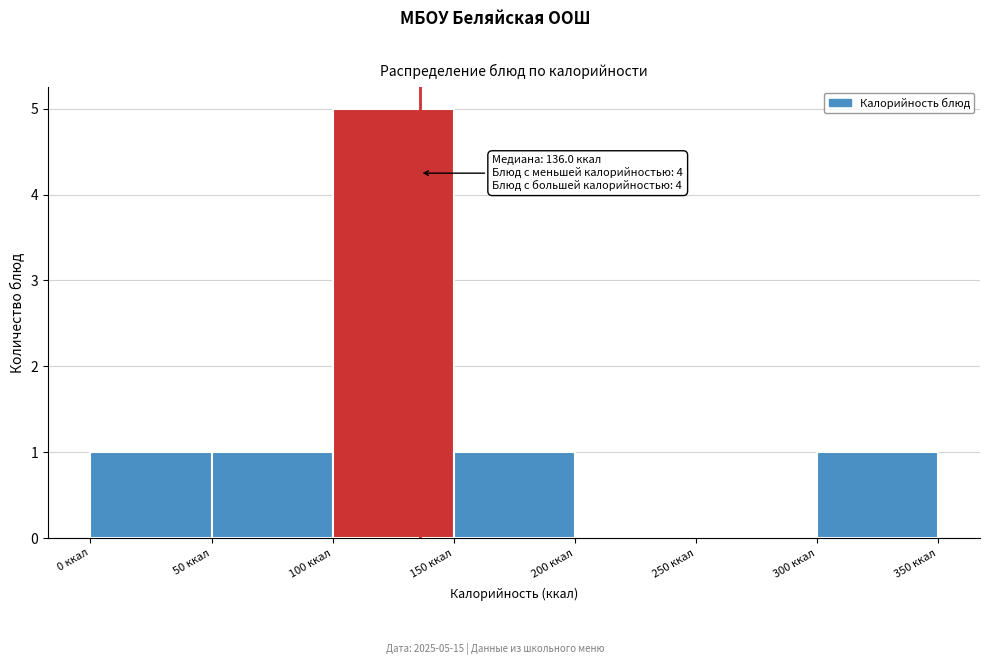

Which range on the x-axis has the tallest bar?

100 to 150